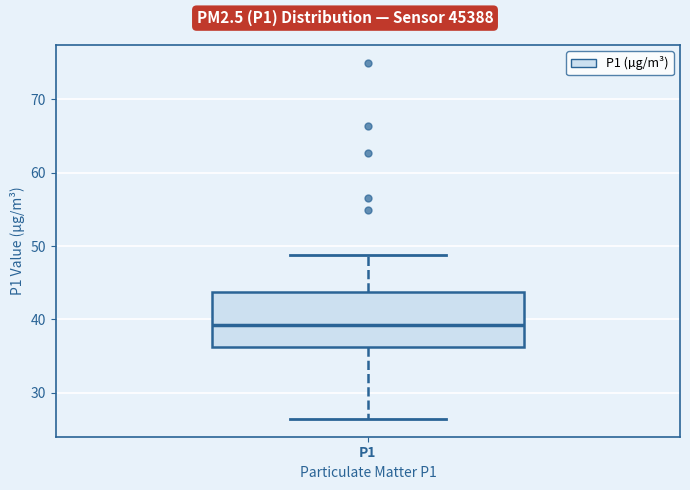

Transcribe this box plot: give where the median line is, the range the box spans, and where the two whiskers end, as read against the y-axis. The values are not printed on the chart, so give them approximately, as read against the axis.

median 39, box 36 to 44, whiskers 26 to 49